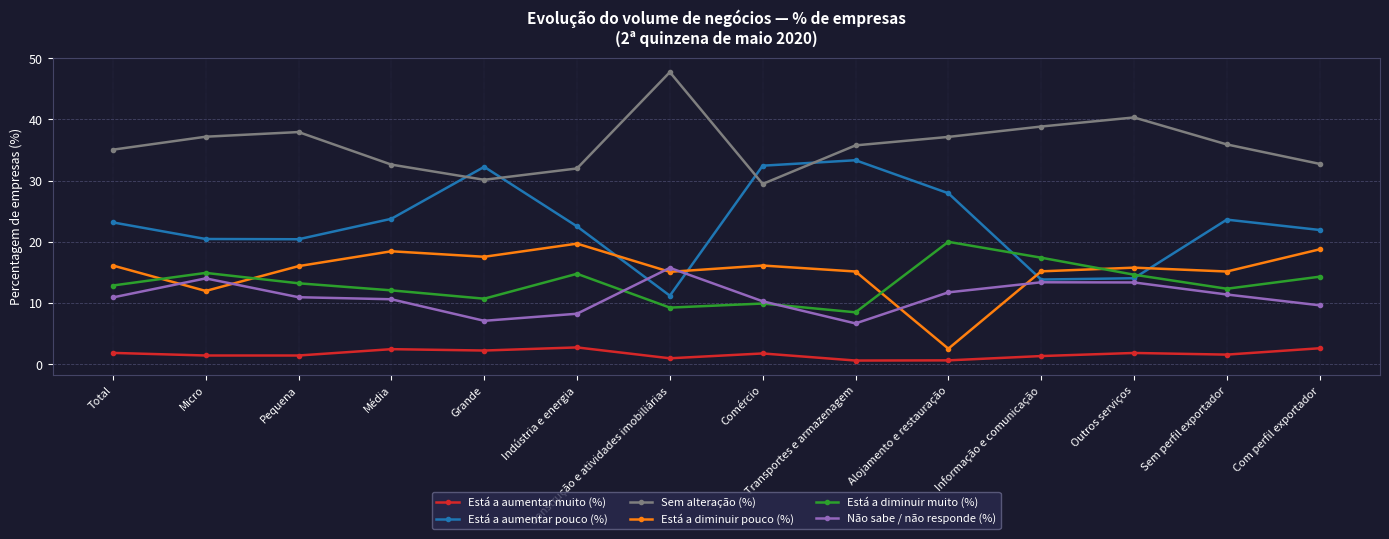

What is the sum of the Não sabe / não responde (%) values at Construção e atividades imobiliárias and Micro?

29.8